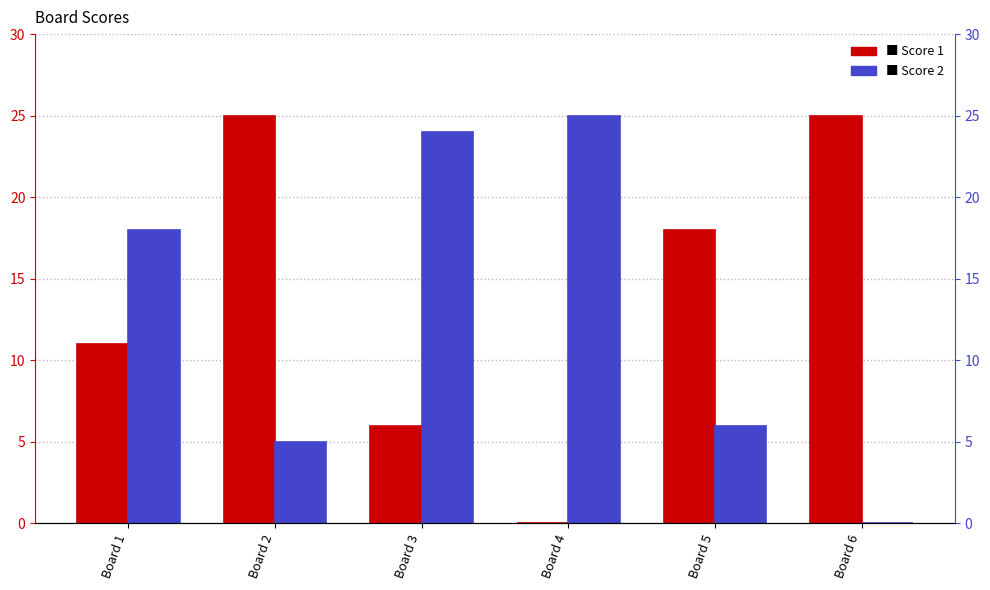

At which category does the chart reach its minimum across all series?

Board 4